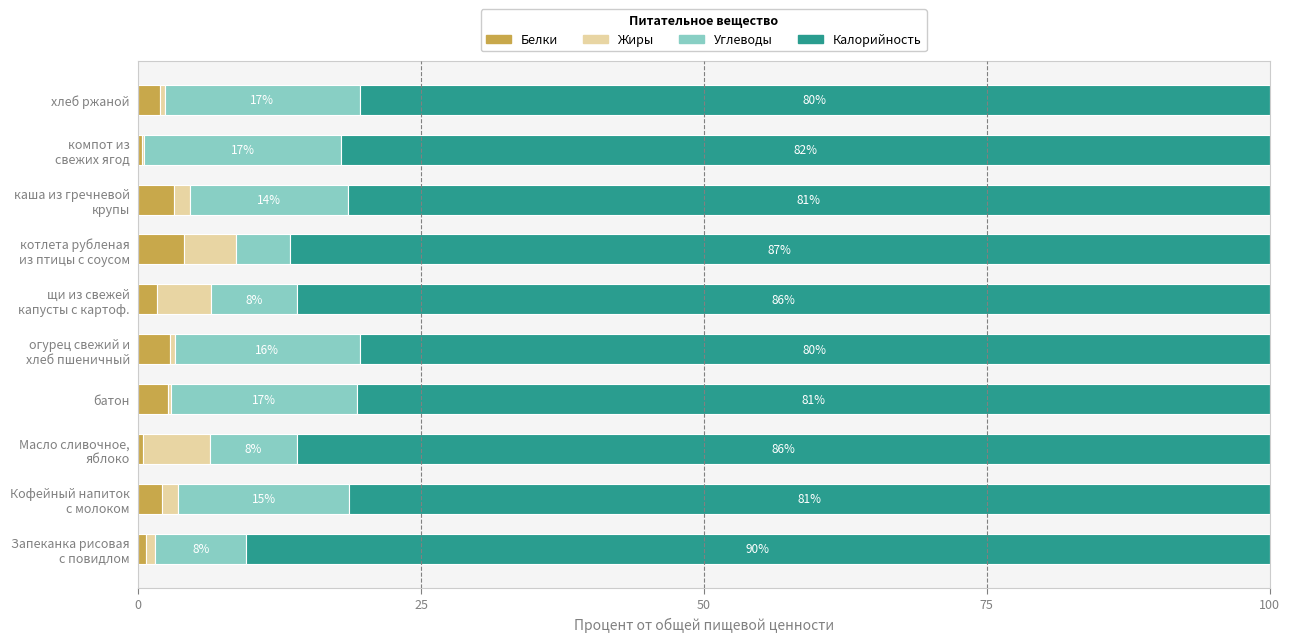

The value of Белки at батон is 2.6. True or false?

True